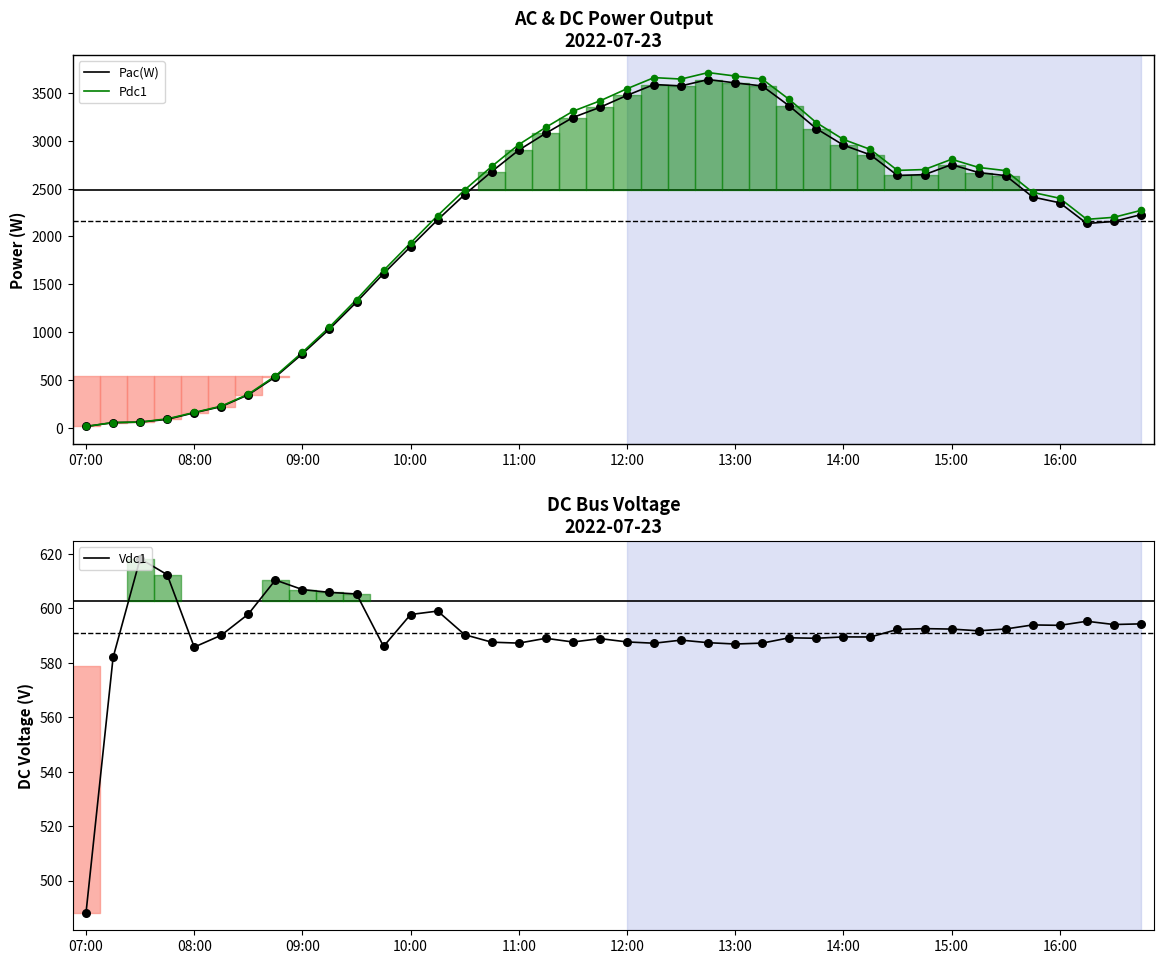

Is the value of Pdc1 at 13 greater than the value of Pac(W) at 37?

Yes